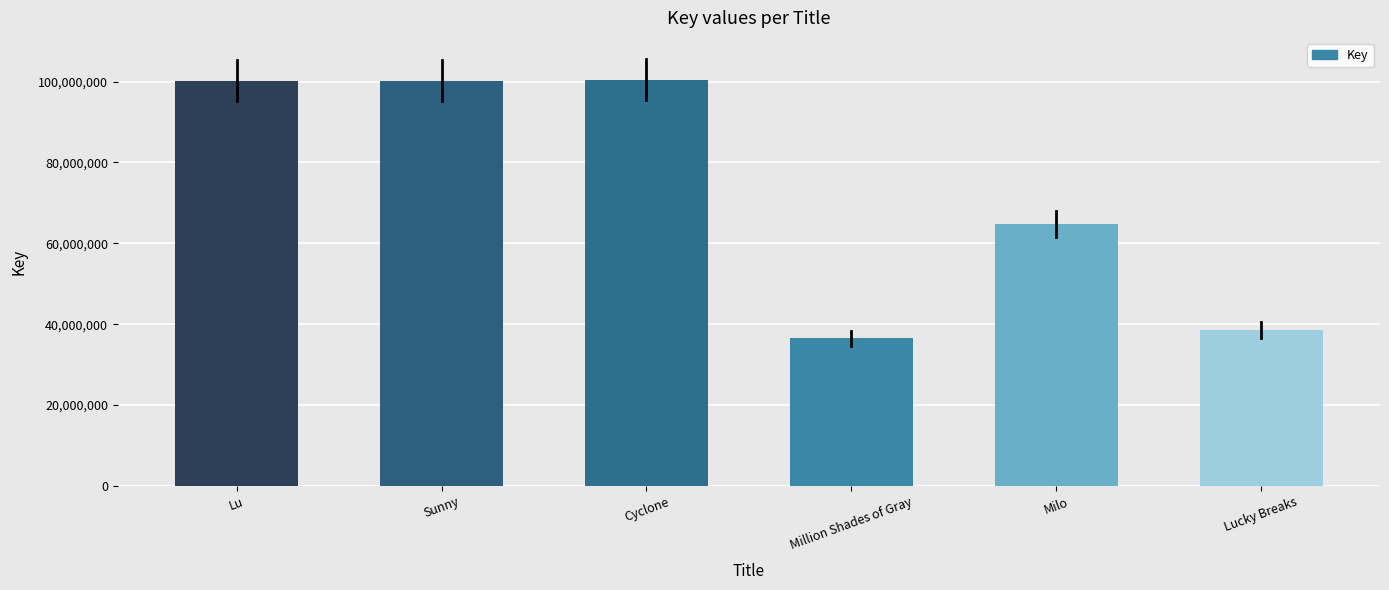

What is the sum of all values?

440833680